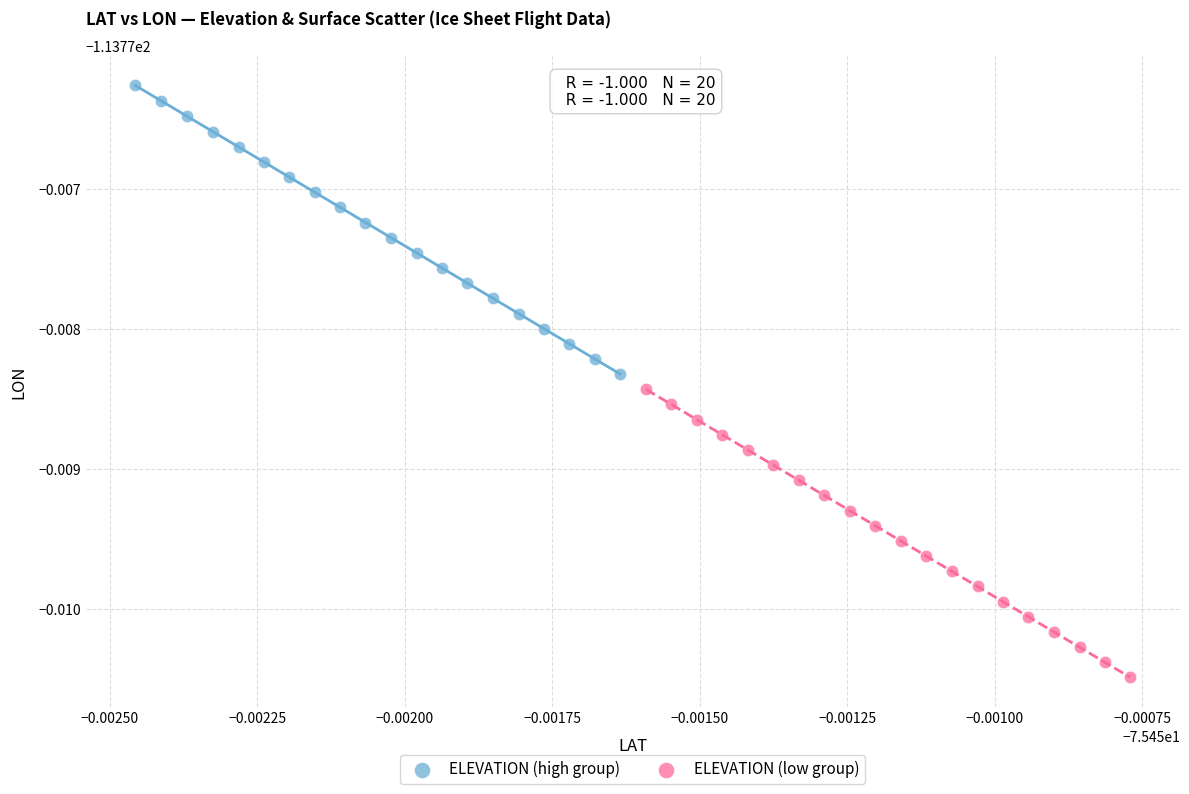

What are all the series names shown in the legend?

ELEVATION (high group), ELEVATION (low group)